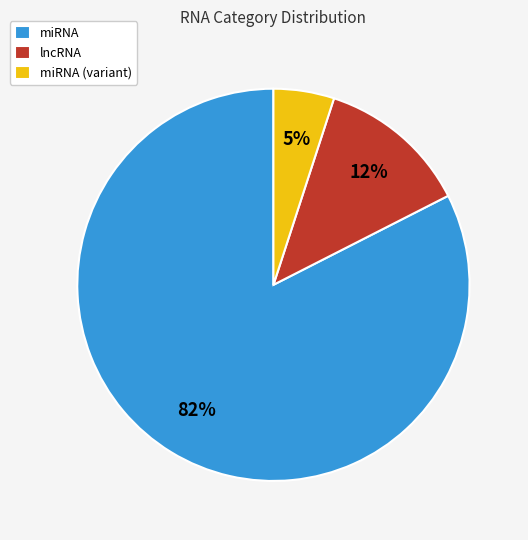

True or false: miRNA accounts for 83% of the total.

True